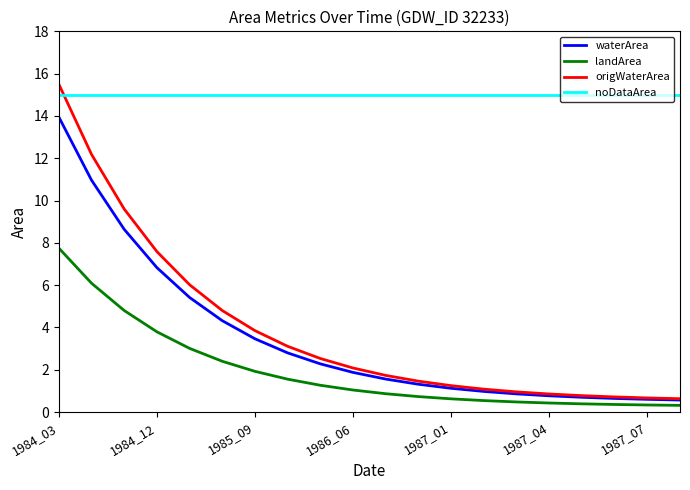

Which series has the largest total across all categories?

noDataArea